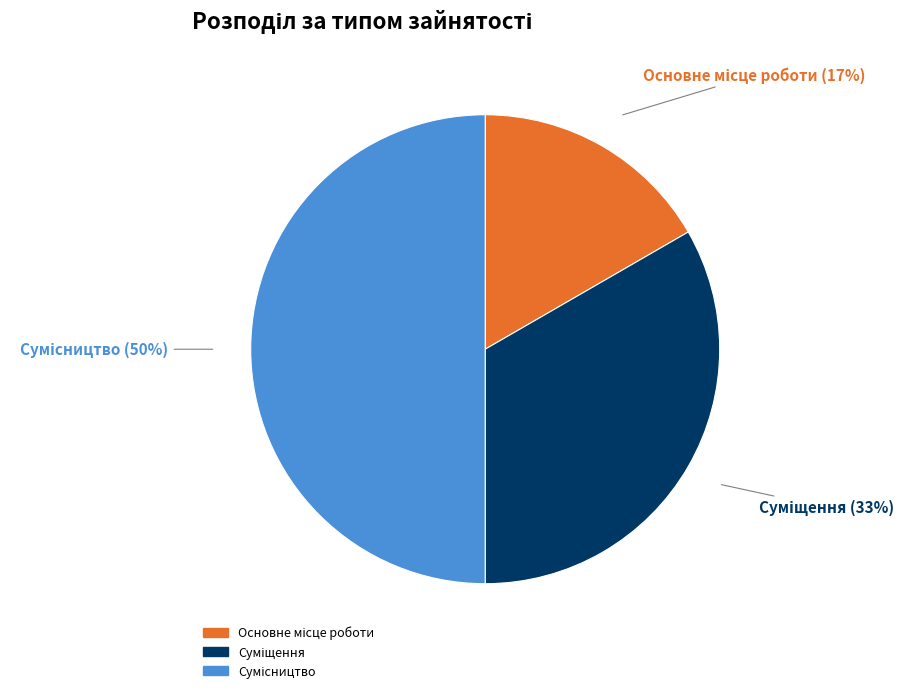

To the nearest percent, what is the average slice percentage?

33%